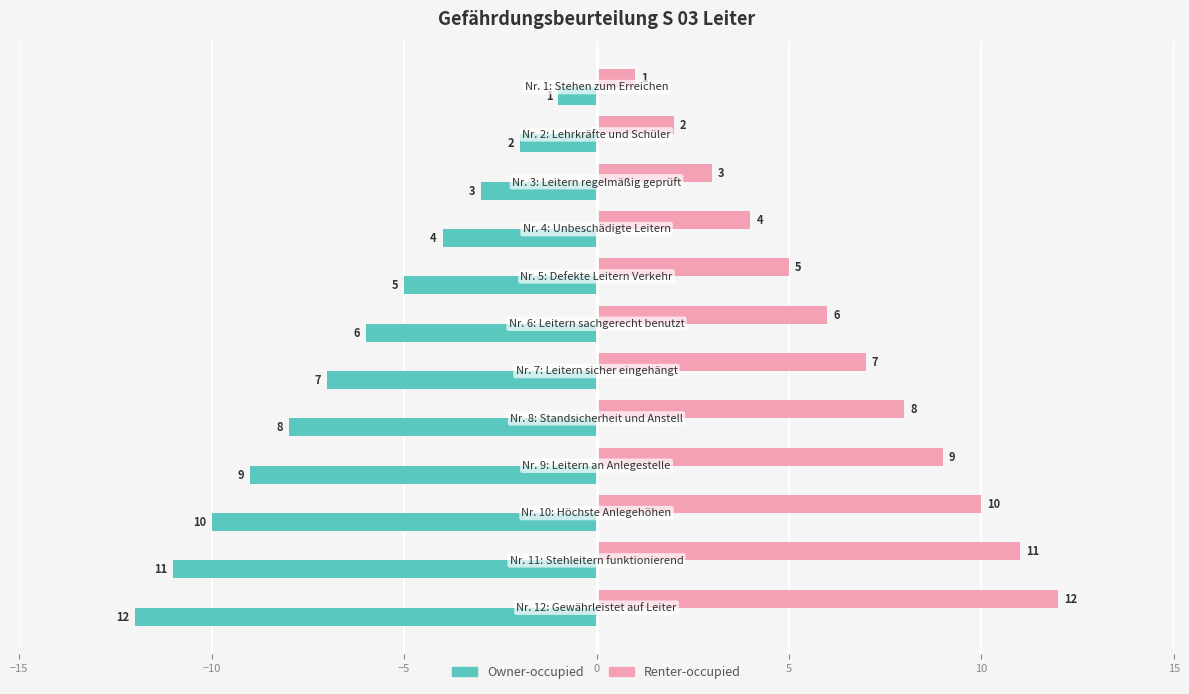

Which series has the largest total across all categories?

Renter-occupied